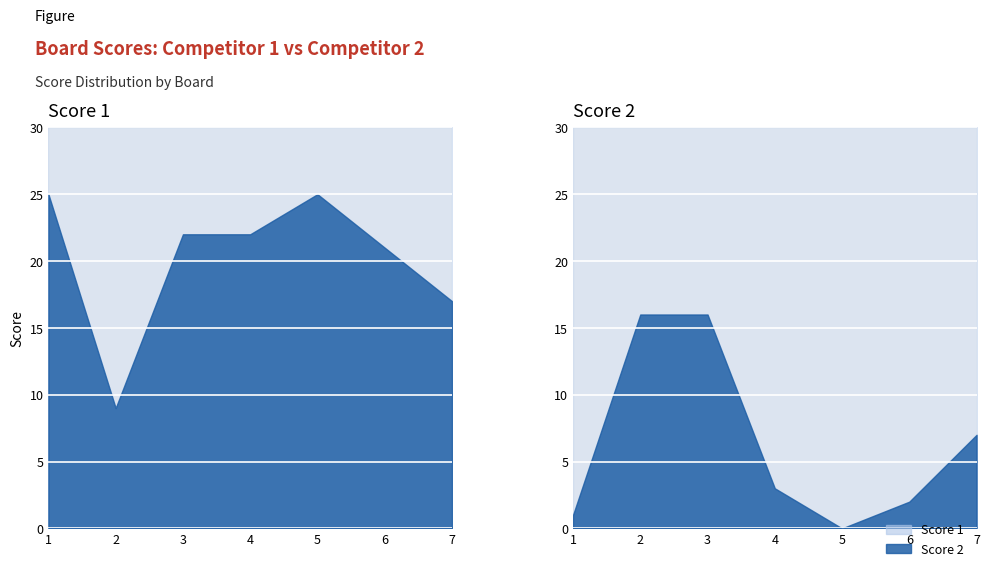

What is the average value of the Score 1 series?

20